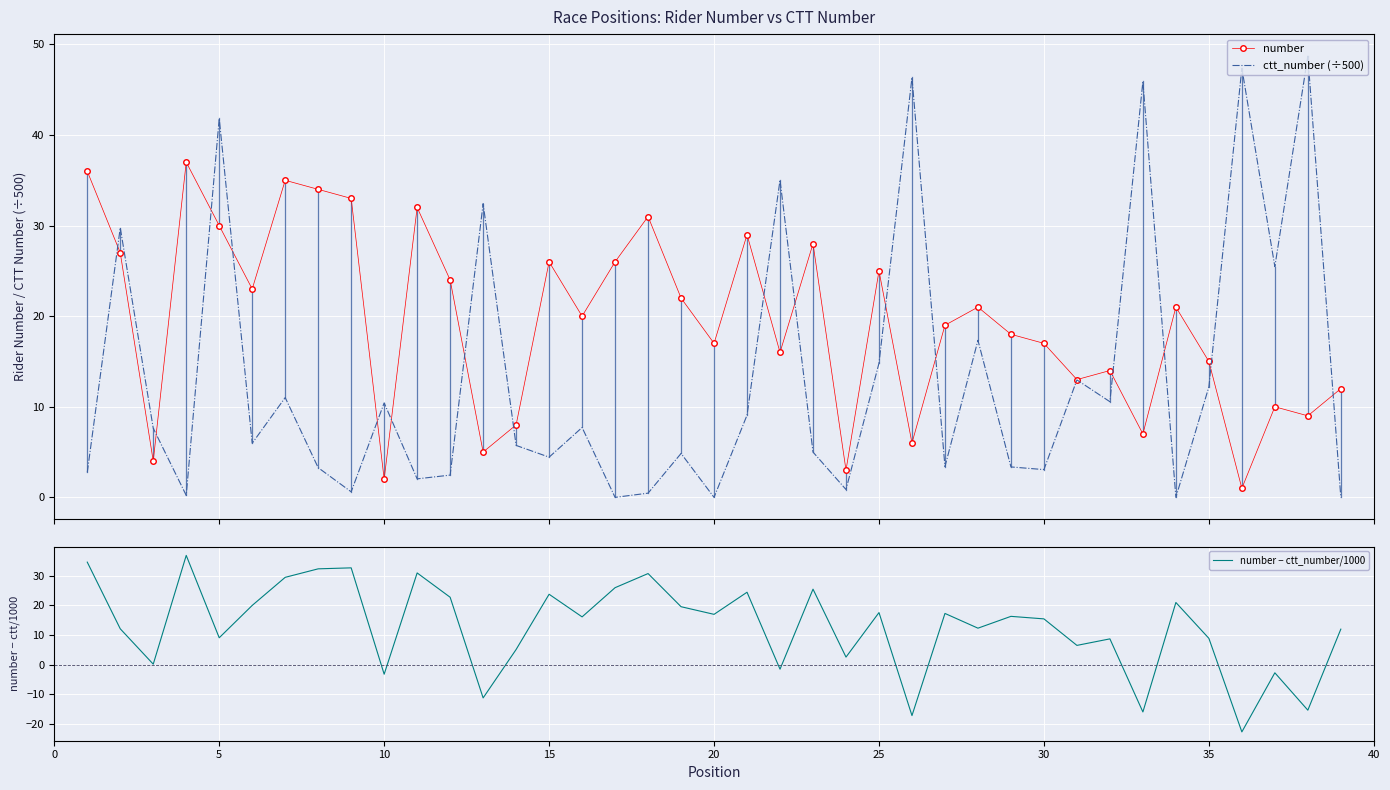

What is the difference between the maximum and minimum values in the number − ctt_number/1000 series?

59.6